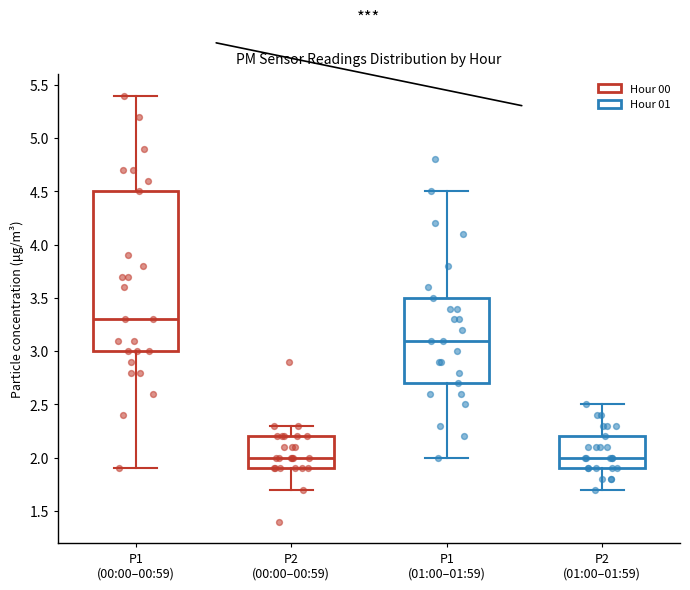

Which box is the tallest, from its lower edge to its upper edge?

P1 (00:00–00:59)